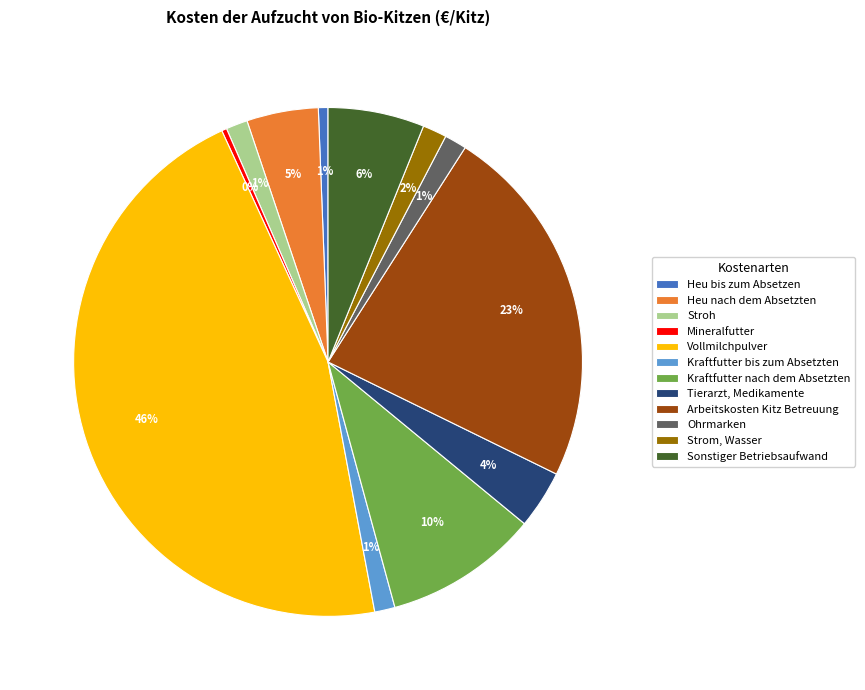

To the nearest percent, what portion does Heu nach dem Absetzten represent?

5%